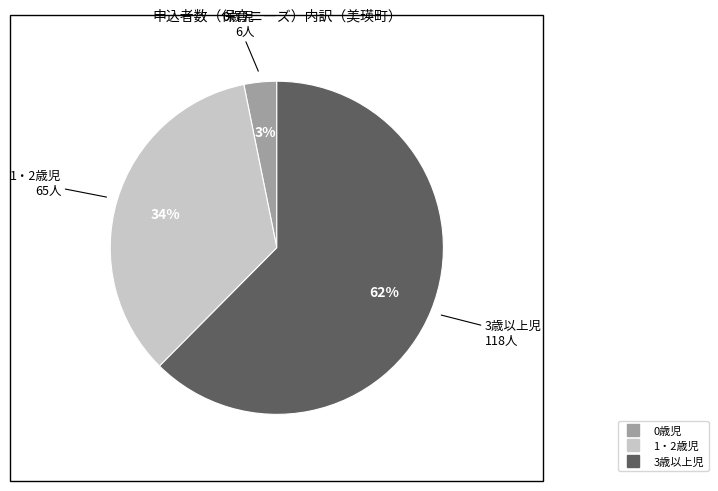

Is there a majority slice in this chart?

Yes